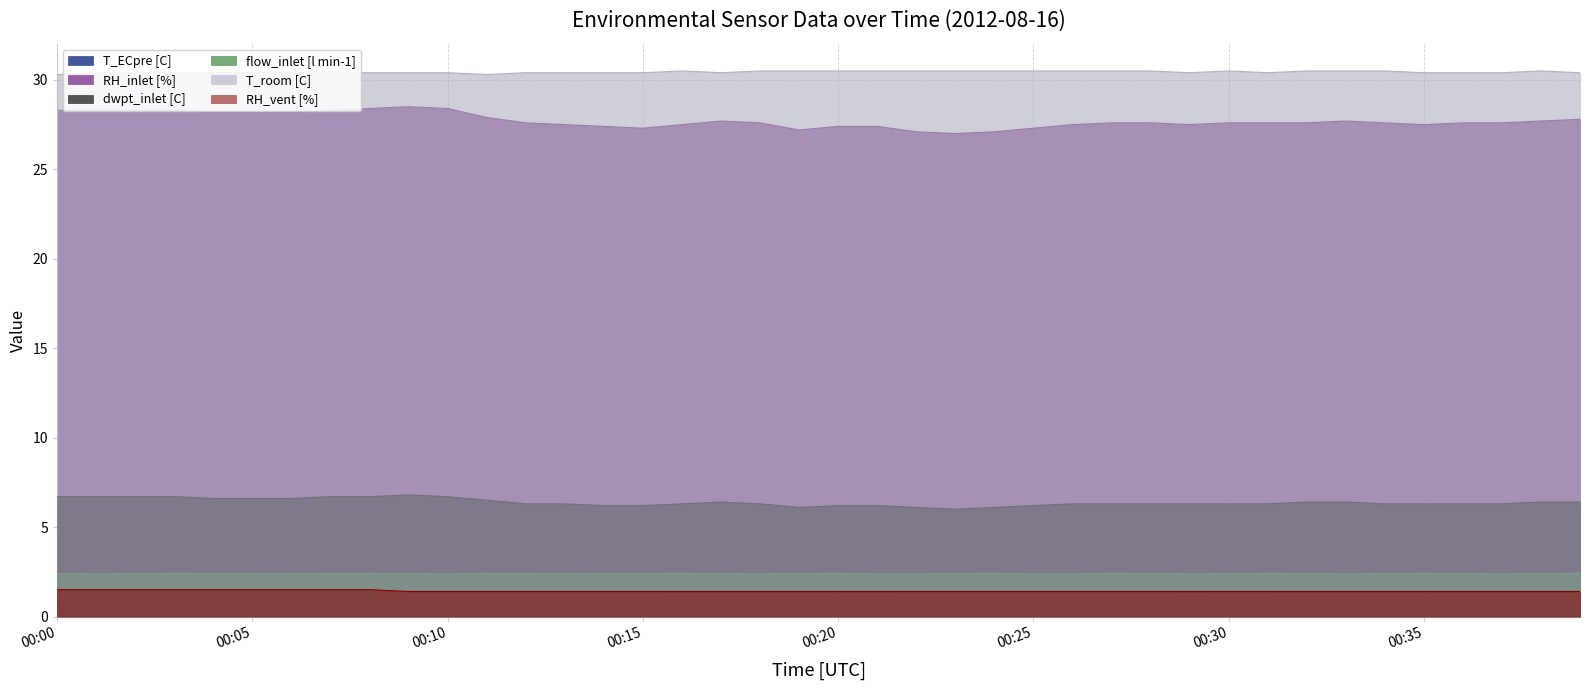

What are all the series names shown in the legend?

T_ECpre [C], RH_inlet [%], dwpt_inlet [C], flow_inlet [l min-1], T_room [C], RH_vent [%]